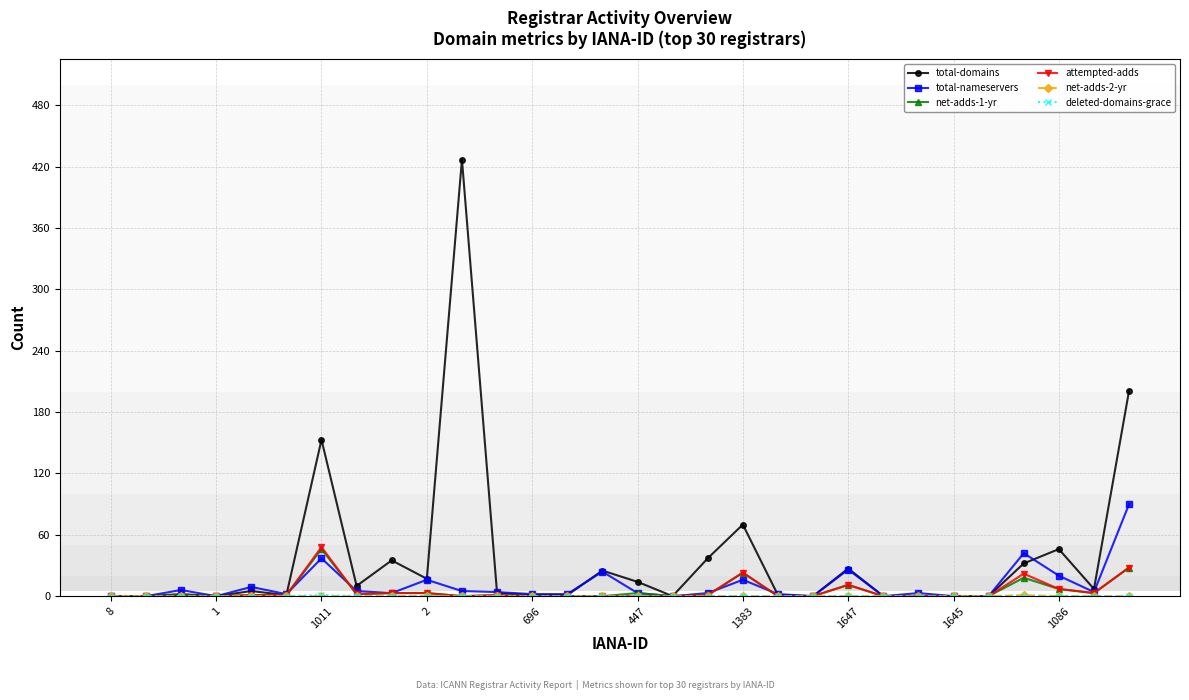

Is this an area chart (filled region under the line)?

No